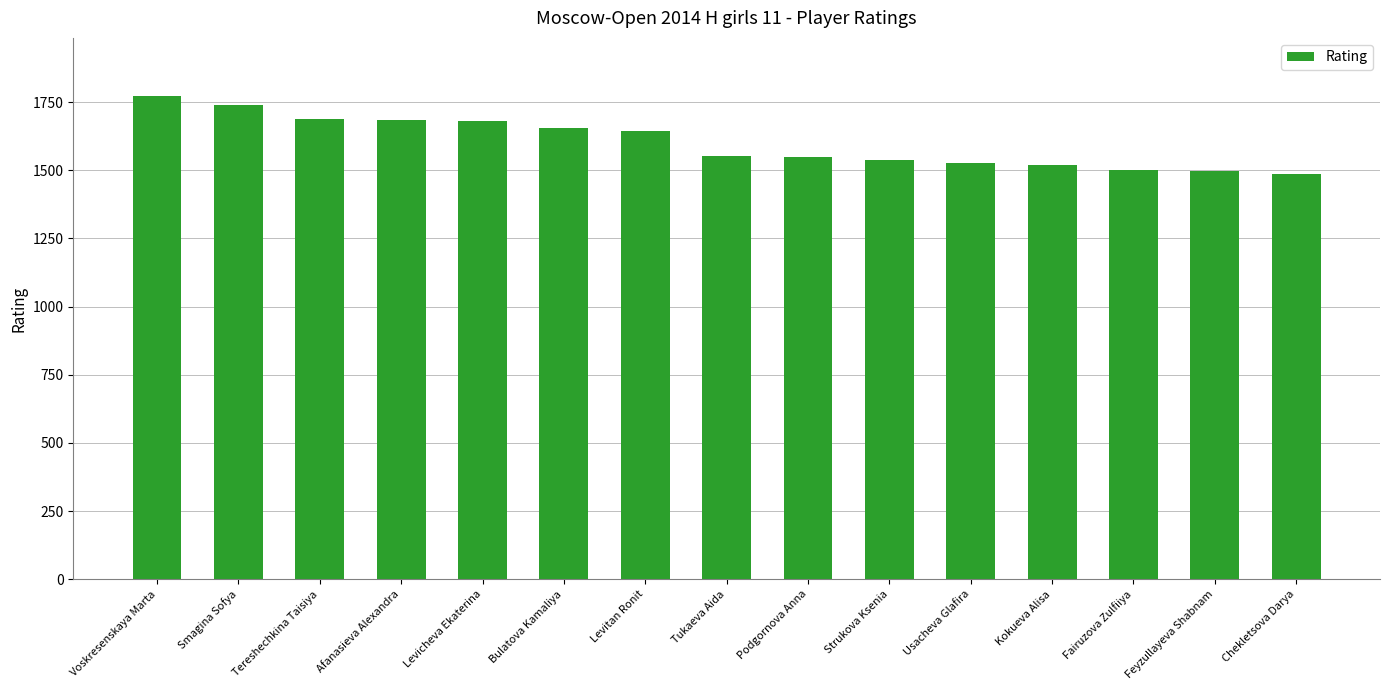

What is the label of the 15th bar from the right?

Voskresenskaya Marta